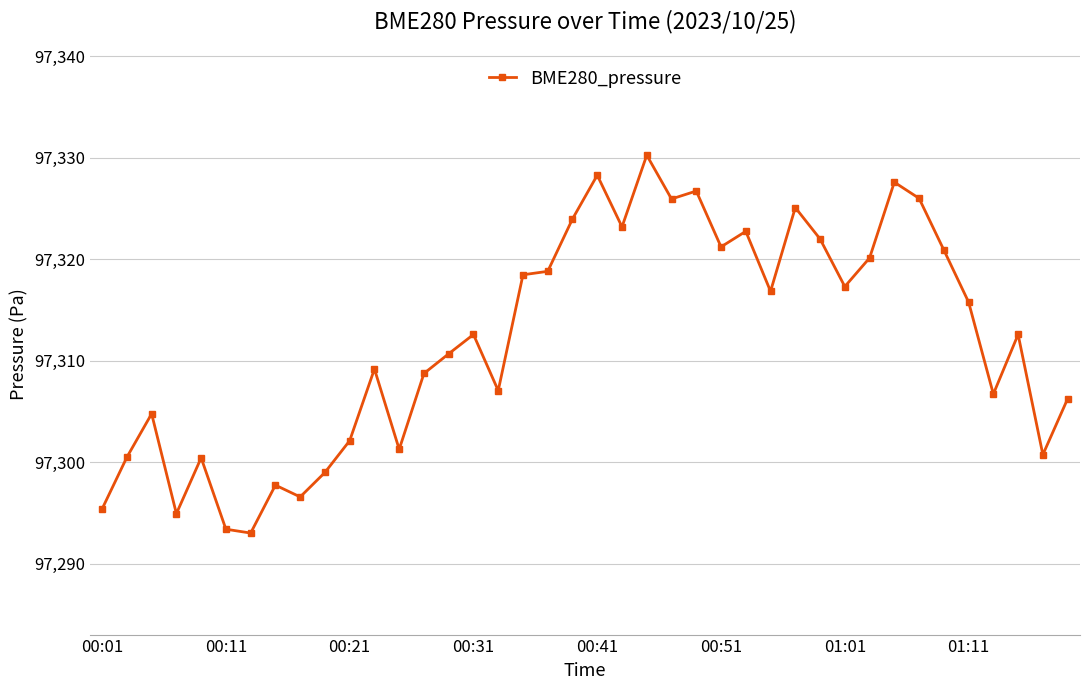

Does the chart have visible grid lines?

Yes